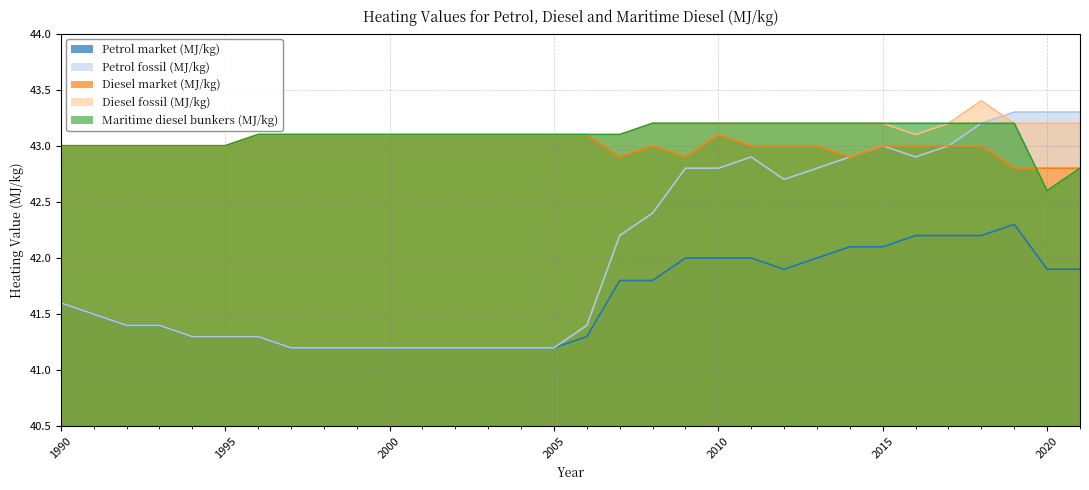

Reading left to right, extract all data points from this chart.

Petrol market (MJ/kg): 1990=41.6	1991=41.5	1992=41.4	1993=41.4	1994=41.3	1995=41.3	1996=41.3	1997=41.2	1998=41.2	1999=41.2	2000=41.2	2001=41.2	2002=41.2	2003=41.2	2004=41.2	2005=41.2	2006=41.3	2007=41.8	2008=41.8	2009=42.0	2010=42.0	2011=42.0	2012=41.9	2013=42.0	2014=42.1	2015=42.1	2016=42.2	2017=42.2	2018=42.2	2019=42.3	2020=41.9	2021=41.9
Petrol fossil (MJ/kg): 1990=41.6	1991=41.5	1992=41.4	1993=41.4	1994=41.3	1995=41.3	1996=41.3	1997=41.2	1998=41.2	1999=41.2	2000=41.2	2001=41.2	2002=41.2	2003=41.2	2004=41.2	2005=41.2	2006=41.4	2007=42.2	2008=42.4	2009=42.8	2010=42.8	2011=42.9	2012=42.7	2013=42.8	2014=42.9	2015=43.0	2016=42.9	2017=43.0	2018=43.2	2019=43.3	2020=43.3	2021=43.3
Diesel market (MJ/kg): 1990=43.0	1991=43.0	1992=43.0	1993=43.0	1994=43.0	1995=43.0	1996=43.1	1997=43.1	1998=43.1	1999=43.1	2000=43.1	2001=43.1	2002=43.1	2003=43.1	2004=43.1	2005=43.1	2006=43.1	2007=42.9	2008=43.0	2009=42.9	2010=43.1	2011=43.0	2012=43.0	2013=43.0	2014=42.9	2015=43.0	2016=43.0	2017=43.0	2018=43.0	2019=42.8	2020=42.8	2021=42.8
Diesel fossil (MJ/kg): 1990=43.0	1991=43.0	1992=43.0	1993=43.0	1994=43.0	1995=43.0	1996=43.1	1997=43.1	1998=43.1	1999=43.1	2000=43.1	2001=43.1	2002=43.1	2003=43.1	2004=43.1	2005=43.1	2006=43.1	2007=43.1	2008=43.2	2009=43.2	2010=43.2	2011=43.2	2012=43.2	2013=43.2	2014=43.2	2015=43.2	2016=43.1	2017=43.2	2018=43.4	2019=43.2	2020=43.2	2021=43.2
Maritime diesel bunkers (MJ/kg): 1990=43.0	1991=43.0	1992=43.0	1993=43.0	1994=43.0	1995=43.0	1996=43.1	1997=43.1	1998=43.1	1999=43.1	2000=43.1	2001=43.1	2002=43.1	2003=43.1	2004=43.1	2005=43.1	2006=43.1	2007=43.1	2008=43.2	2009=43.2	2010=43.2	2011=43.2	2012=43.2	2013=43.2	2014=43.2	2015=43.2	2016=43.2	2017=43.2	2018=43.2	2019=43.2	2020=42.6	2021=42.8